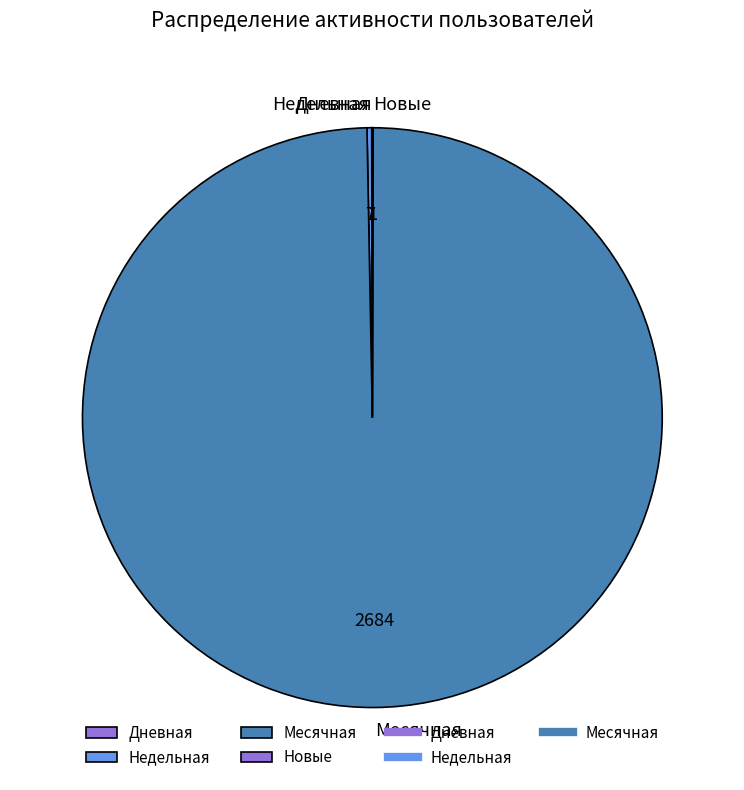

Which slice represents more than half of the pie?

Месячная